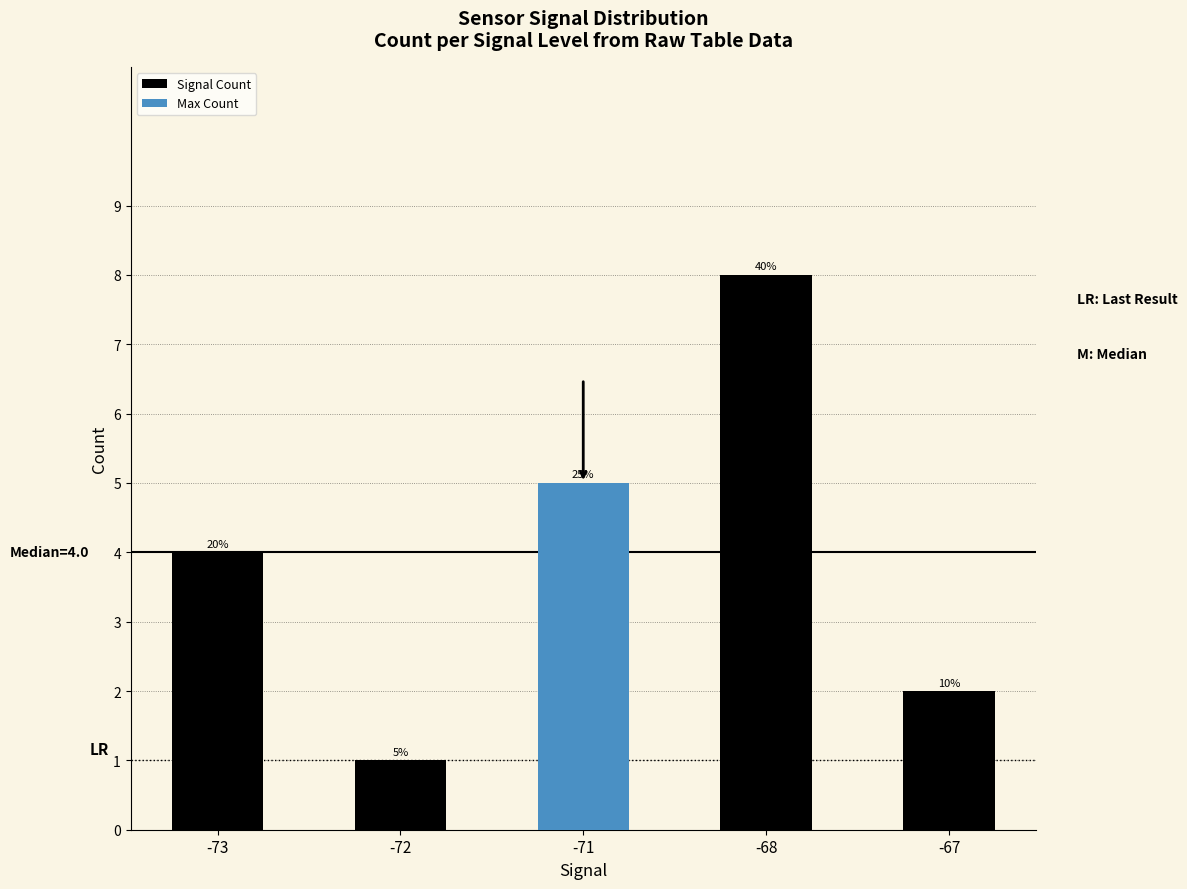

What is the greatest value displayed?

8